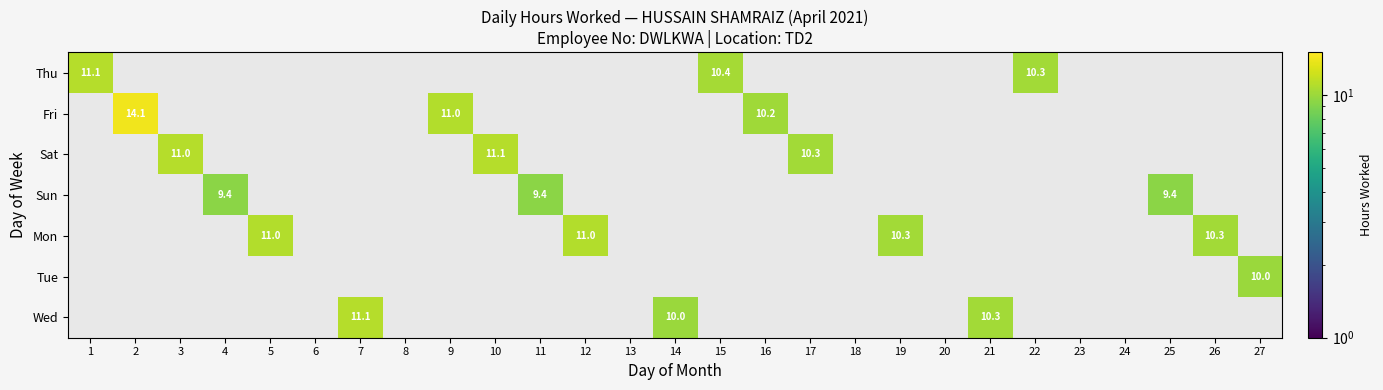

The value of Thu at 22 is 10.3. True or false?

True